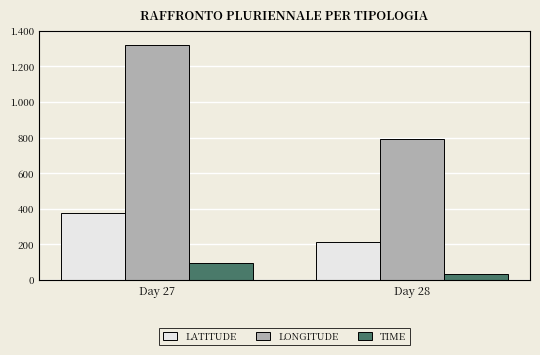

Does the chart contain any negative values?

No